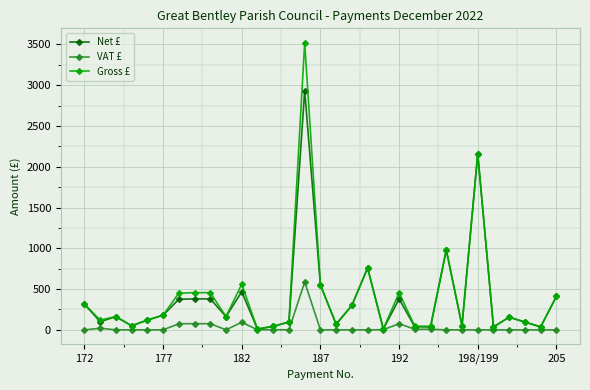

At how many categories does at least one series exceed 229?

13